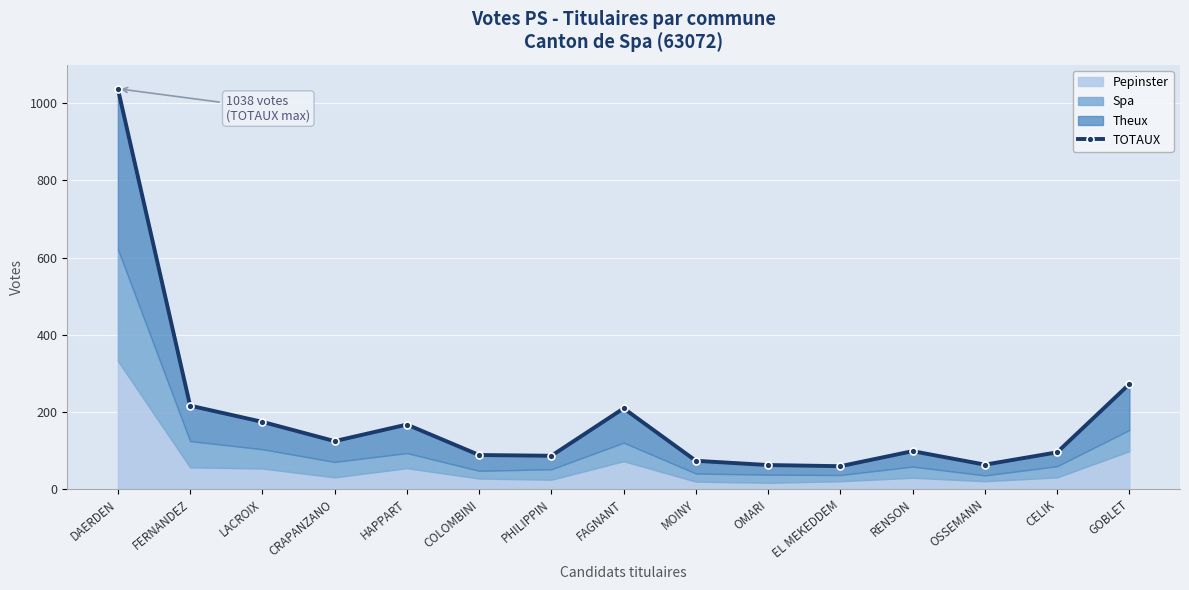

True or false: the data has more than 0 interior local peaks.

True